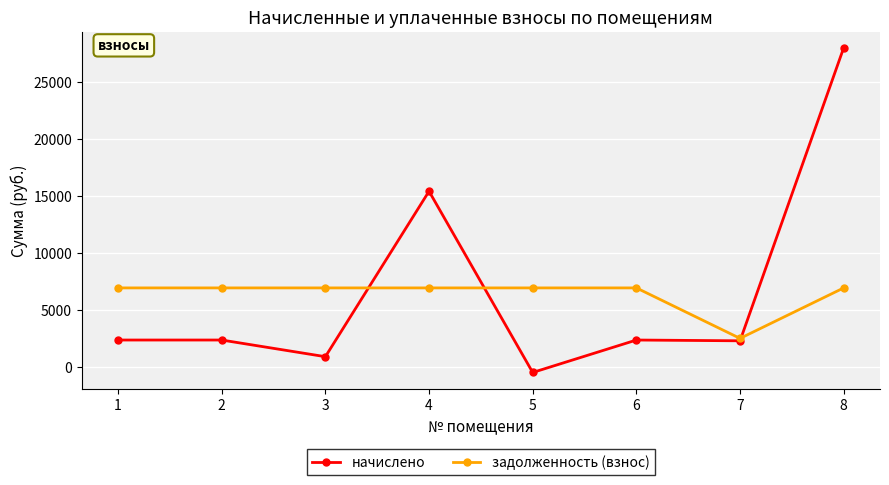

Which series ends up on top after the final intersection of задолженность (взнос) and начислено?

начислено